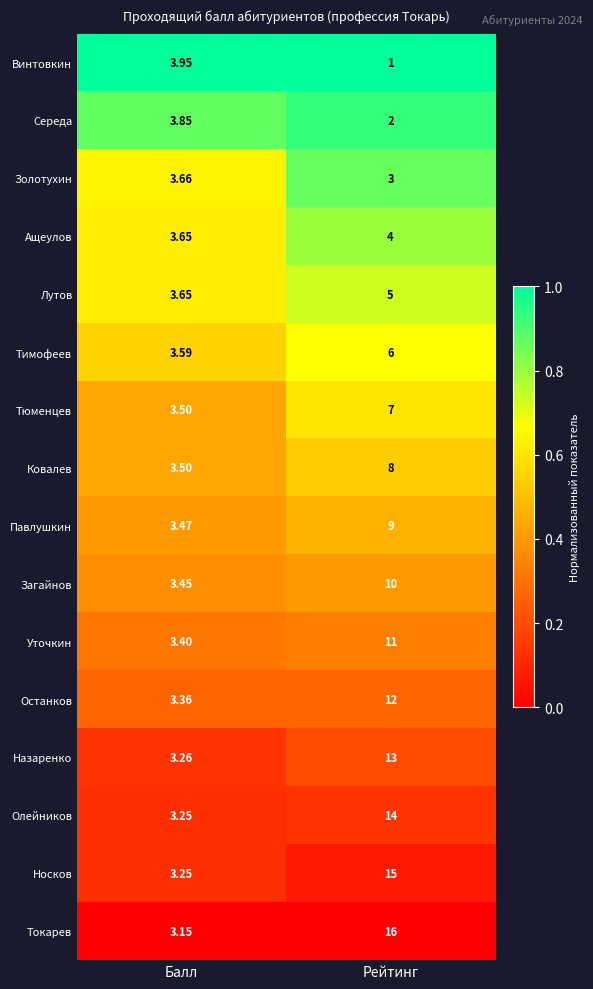

Which category has the highest value across all series?

Рейтинг